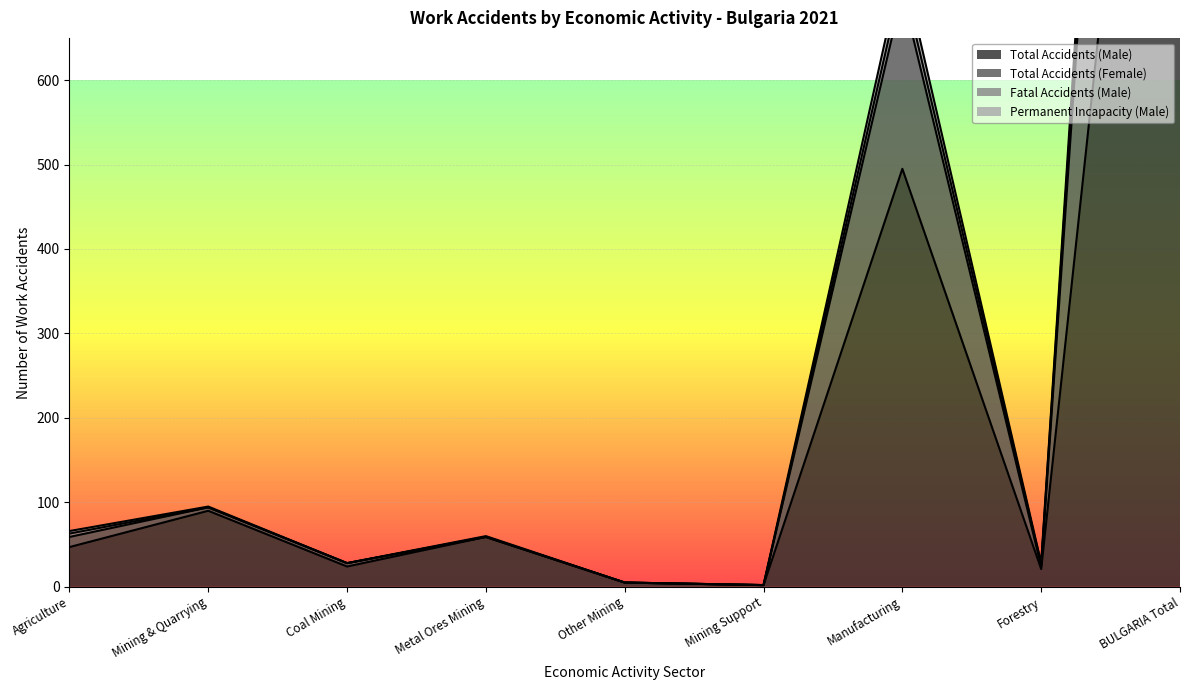

What is the label of the 3rd point from the right?

Manufacturing